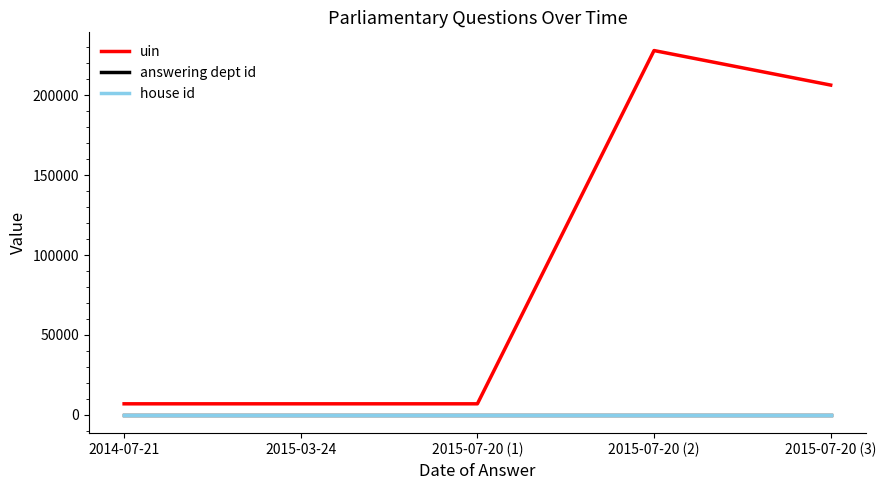

The house id series shows 1 at 2014-07-21. True or false?

True